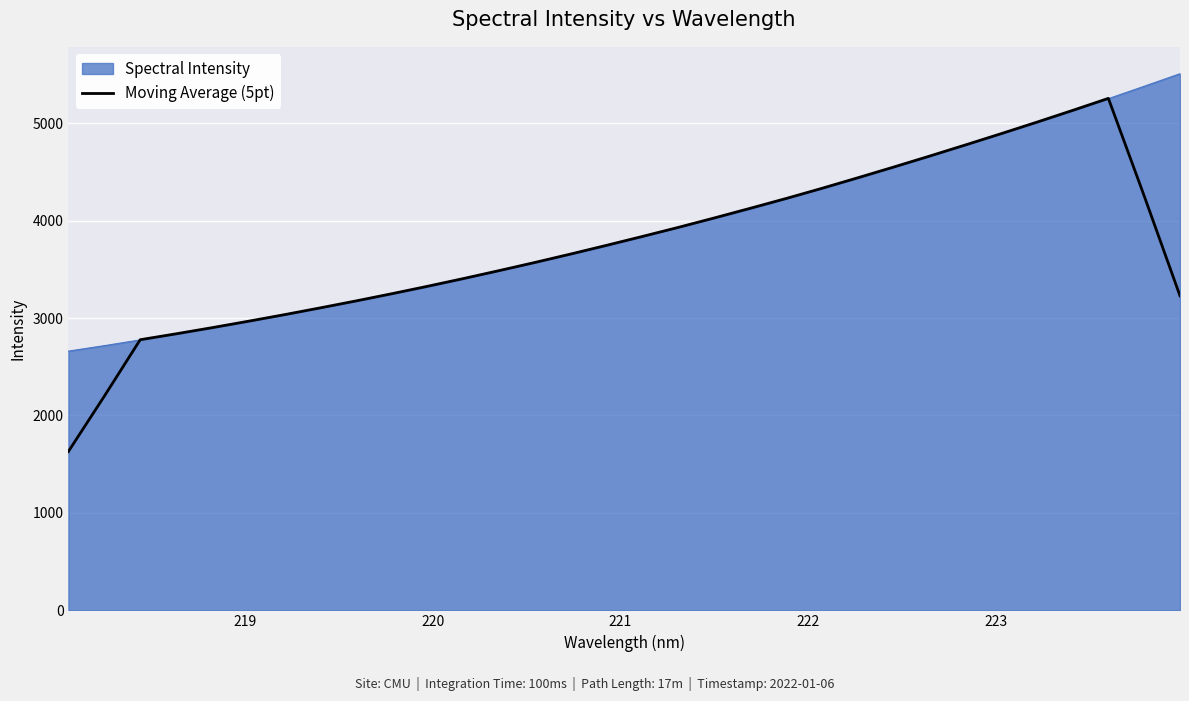

What is the minimum value shown in the chart?

1630.5